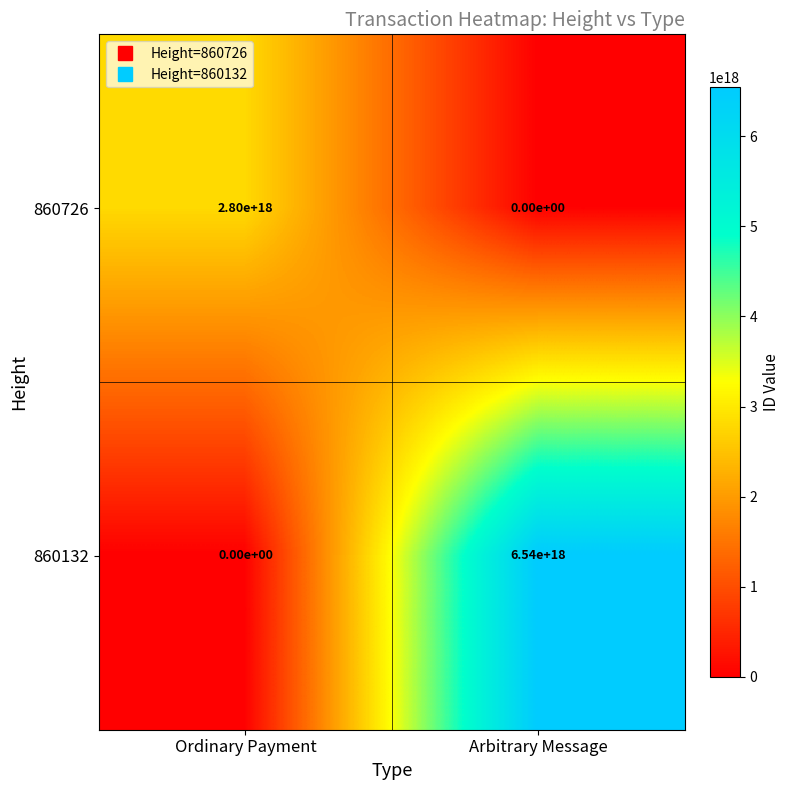

At Ordinary Payment, list the series in order from smallest to largest.

860132, 860726